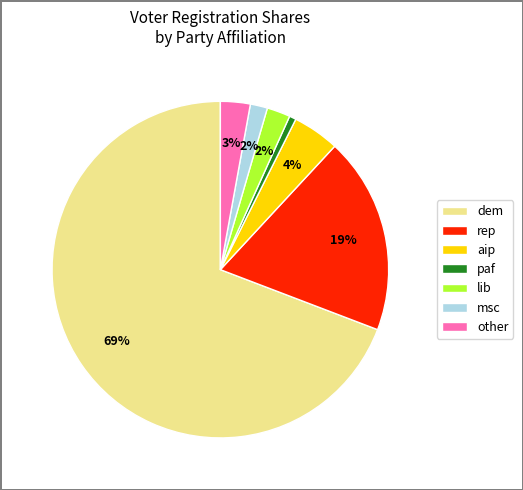

Combined, do dem and other account for over 50%?

Yes